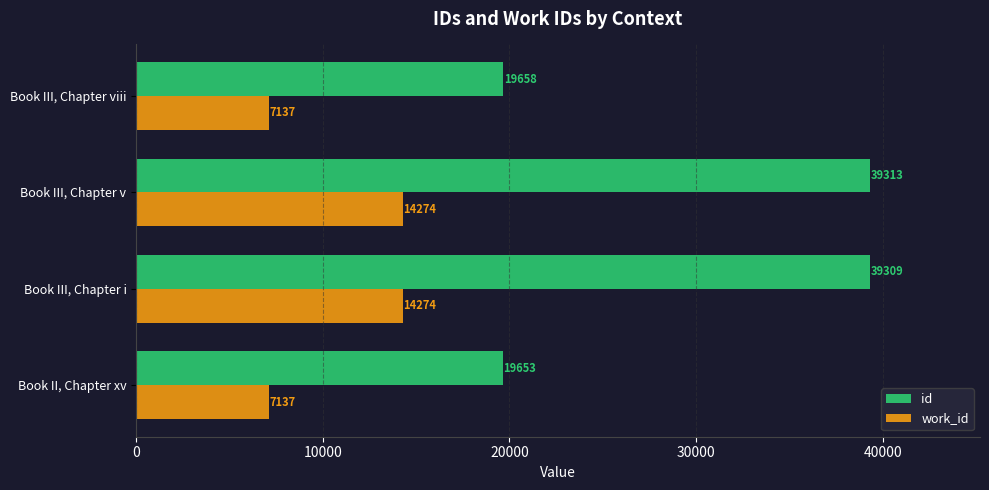

Is it true that id equals 19658 at Book III, Chapter viii?

True